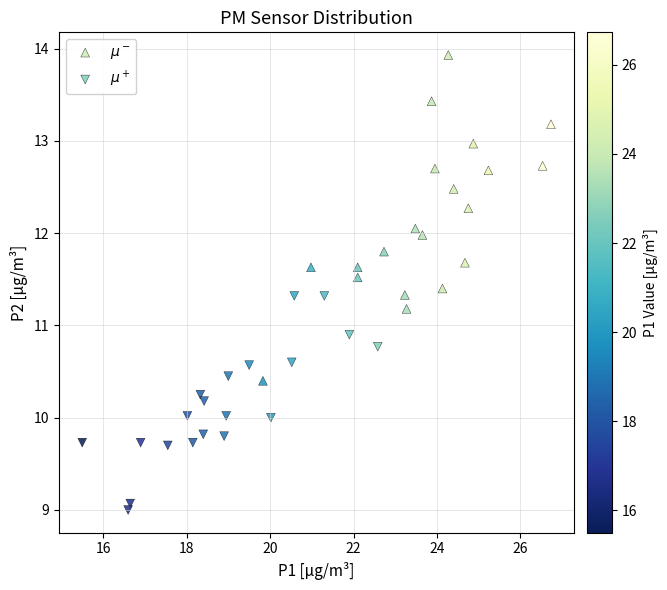

Which series contains the lowest Y value?

$\mu^+$